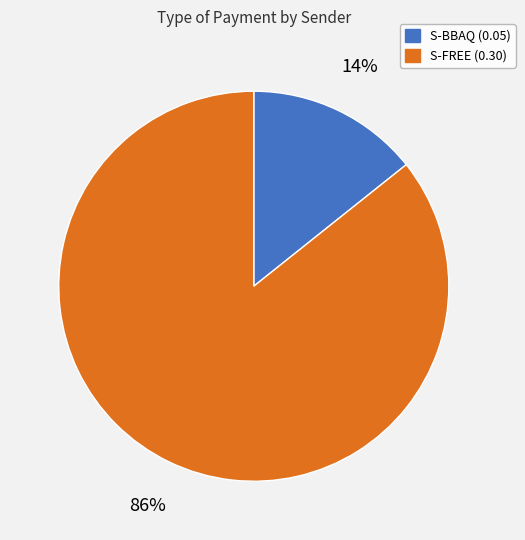

Is the sum of S-BBAQ (0.05) and S-FREE (0.30) greater than half?

Yes